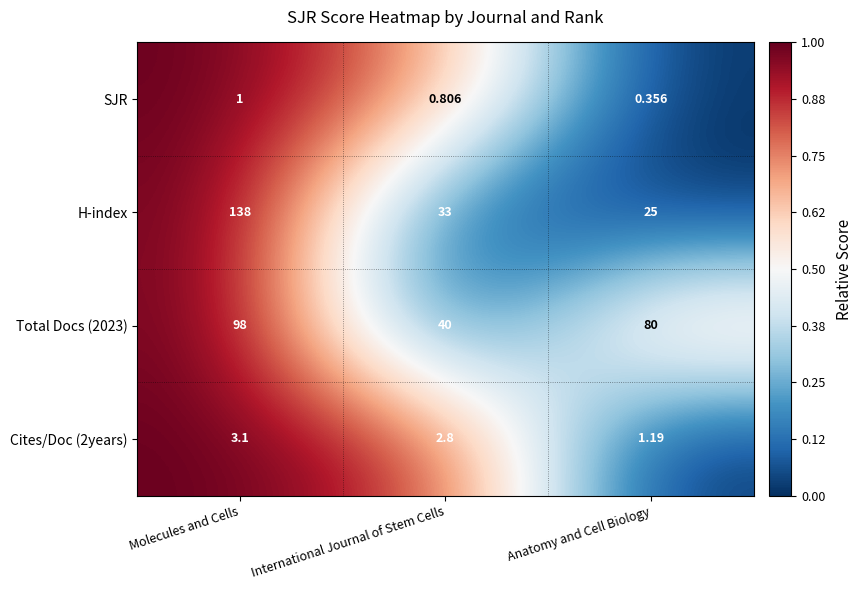

Where is Cites/Doc (2years) nearest to the value 2?

International Journal of Stem Cells